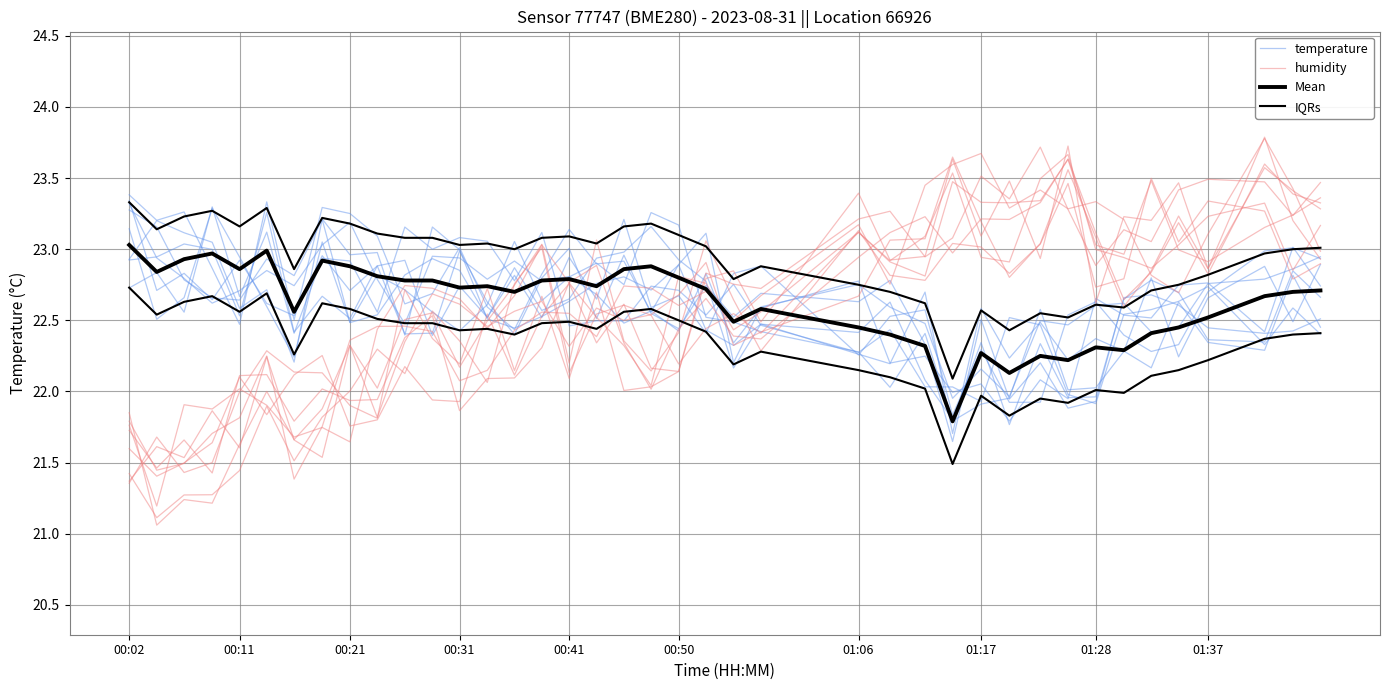

Which series has the largest range (max minus min)?

humidity